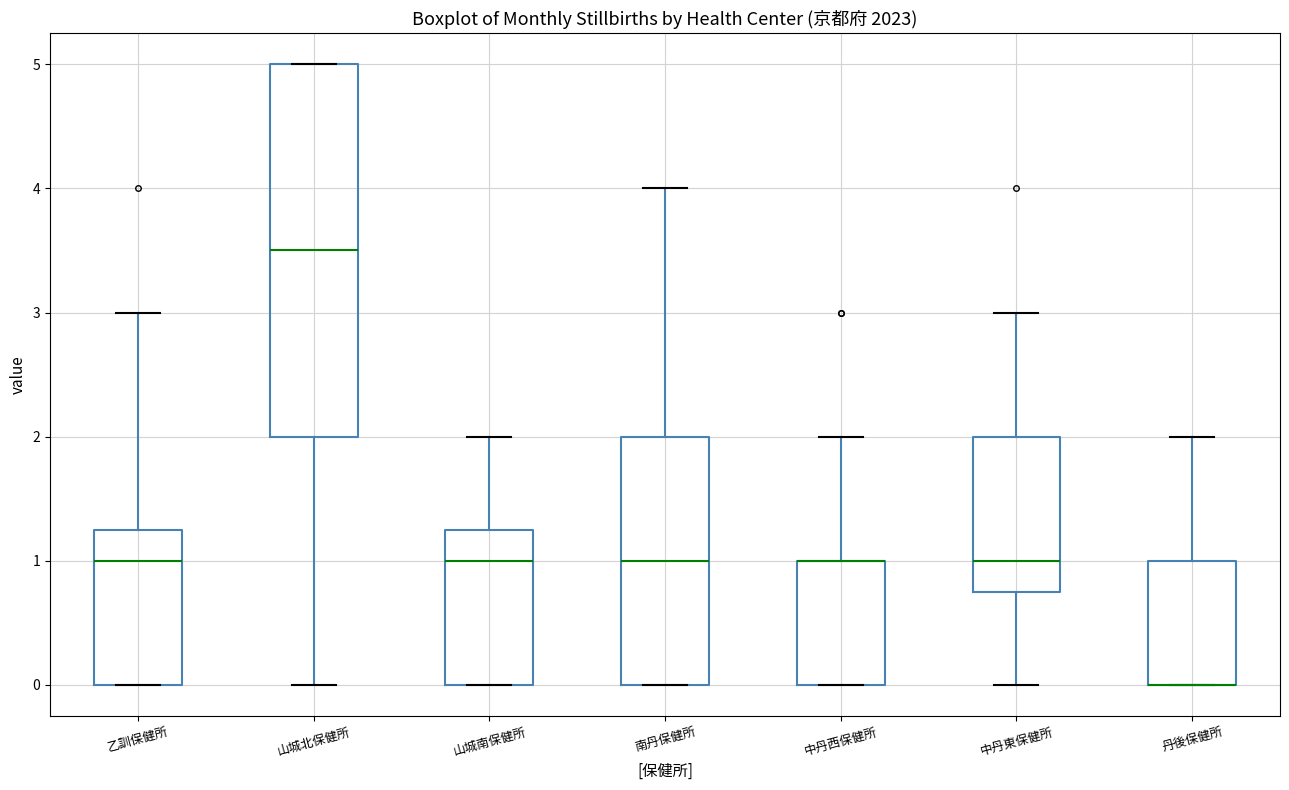

Which box is the tallest, from its lower edge to its upper edge?

山城北保健所